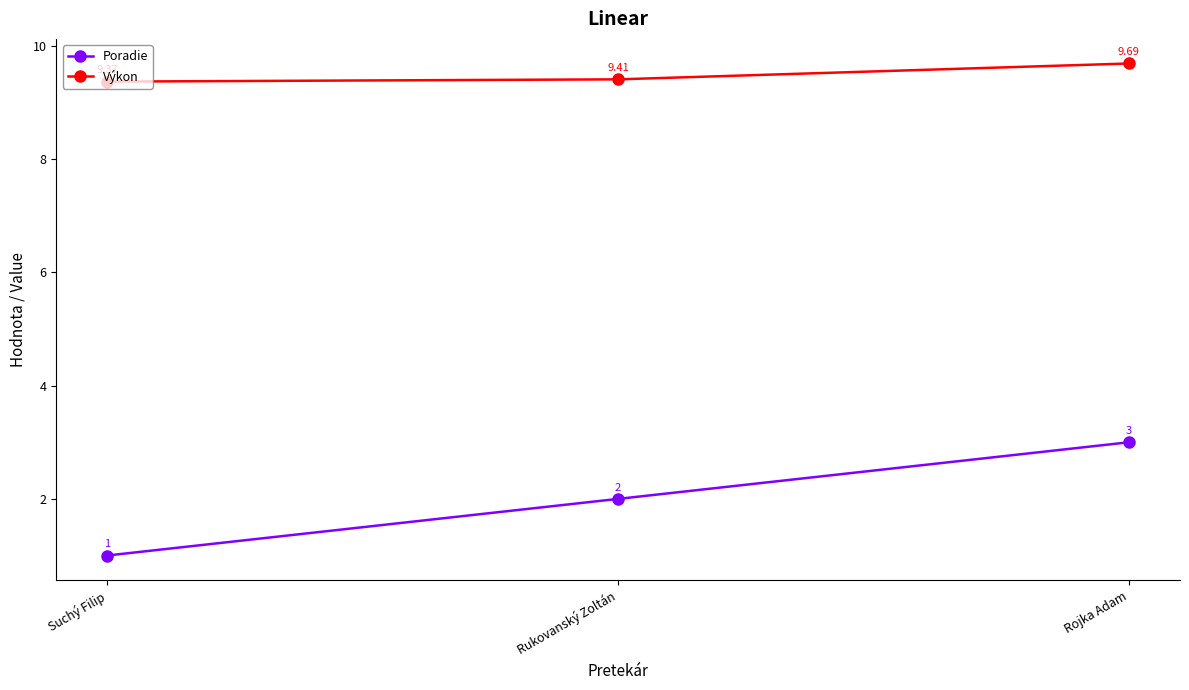

Is it true that Poradie equals 1.6 at Rojka Adam?

False